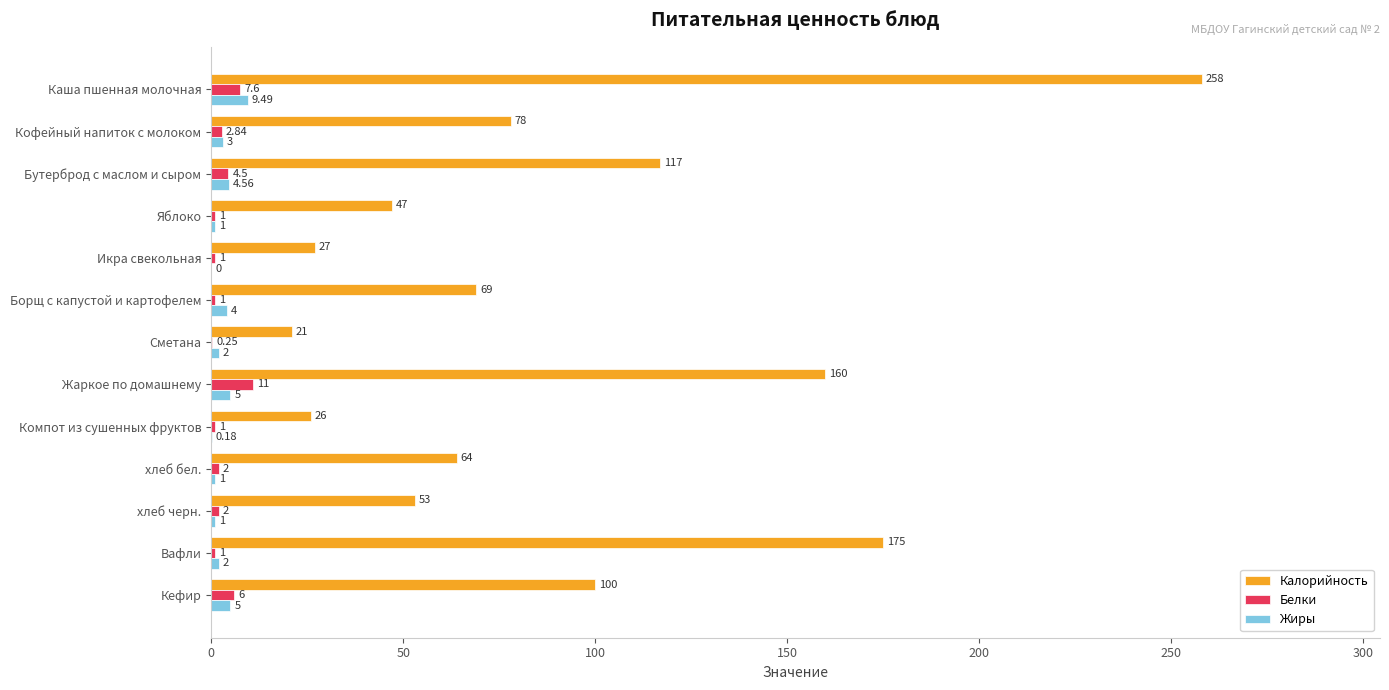

Where is Калорийность nearest to the value 139?

Жаркое по домашнему